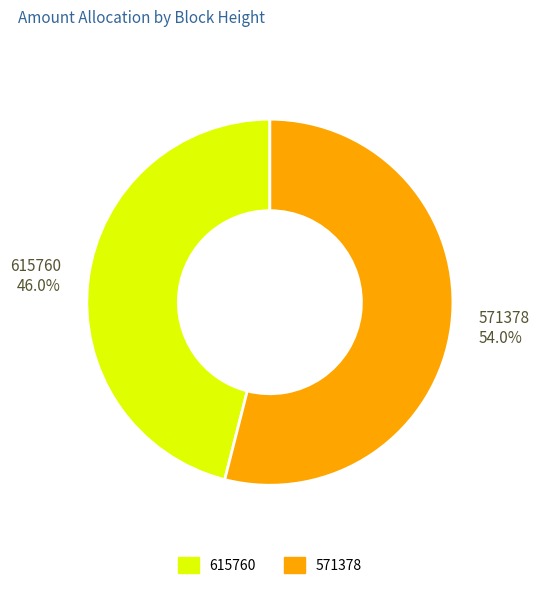

To the nearest percent, what is the average slice percentage?

50%